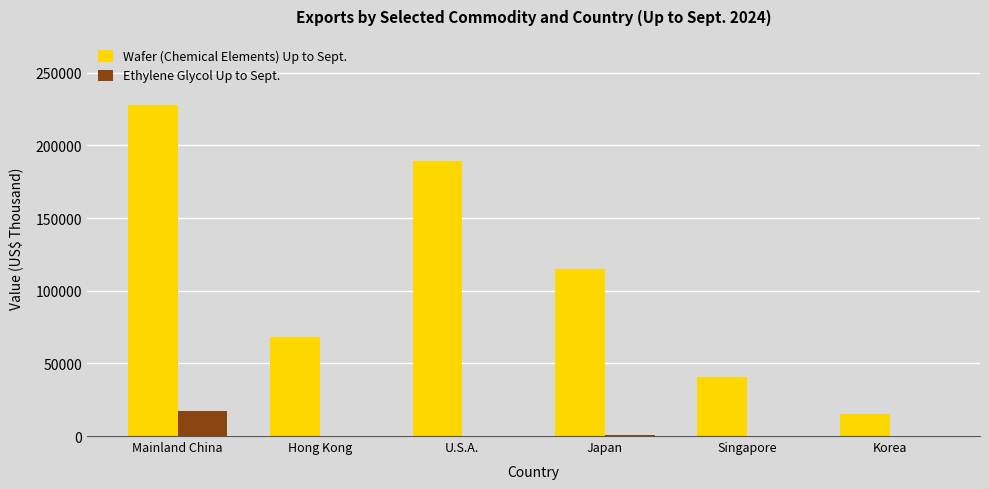

Which label corresponds to the largest value in the chart?

Mainland China